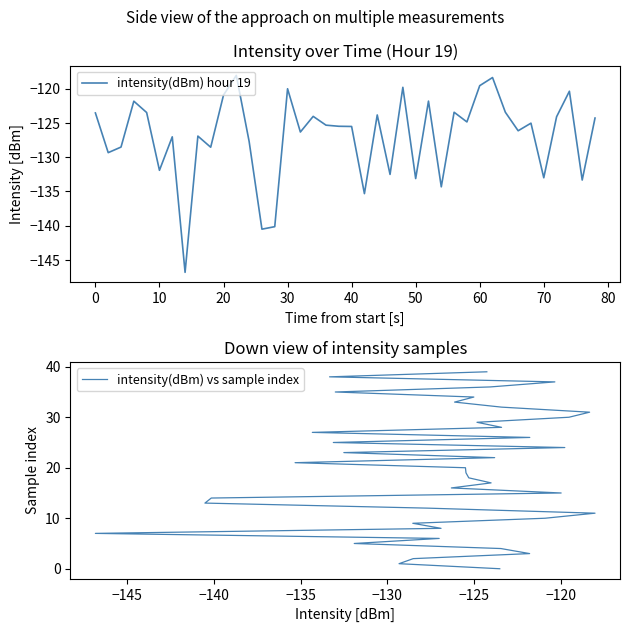

Which series has the largest range (max minus min)?

intensity(dBm) vs sample index